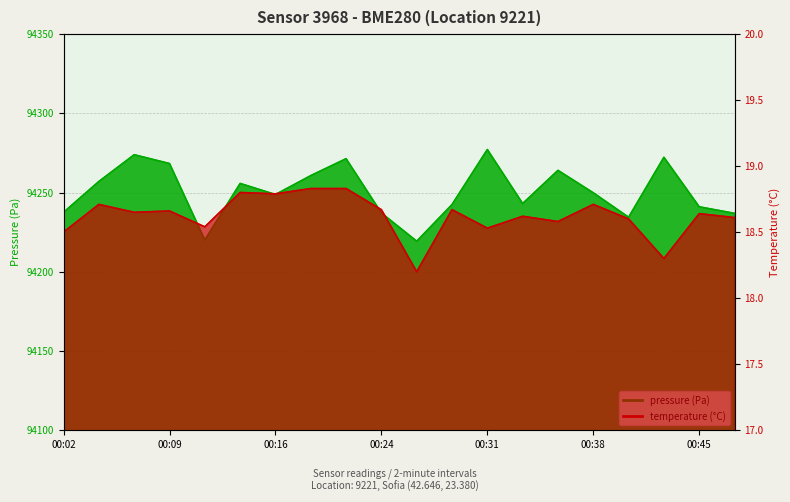

At which category does the chart reach its minimum across all series?

00:26